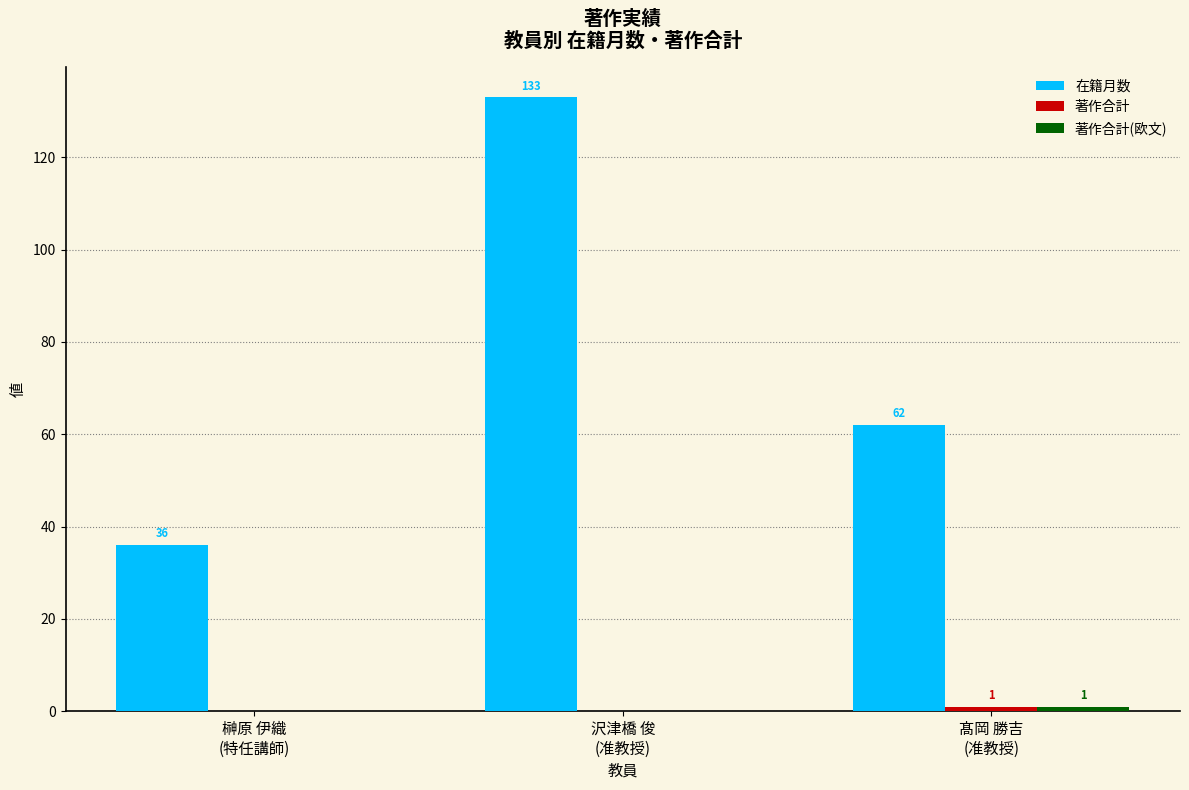

The value of 在籍月数 at 髙岡 勝吉
(准教授) is 23. True or false?

False